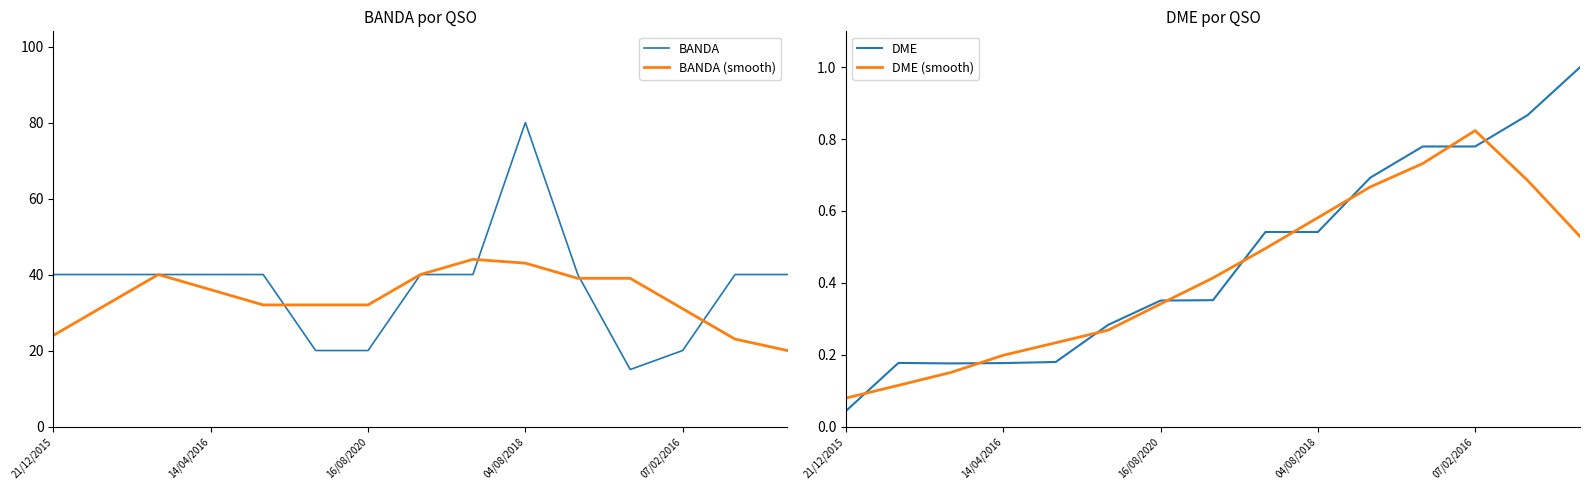

At which label is DME (smooth) closest to 0?

21/12/2015